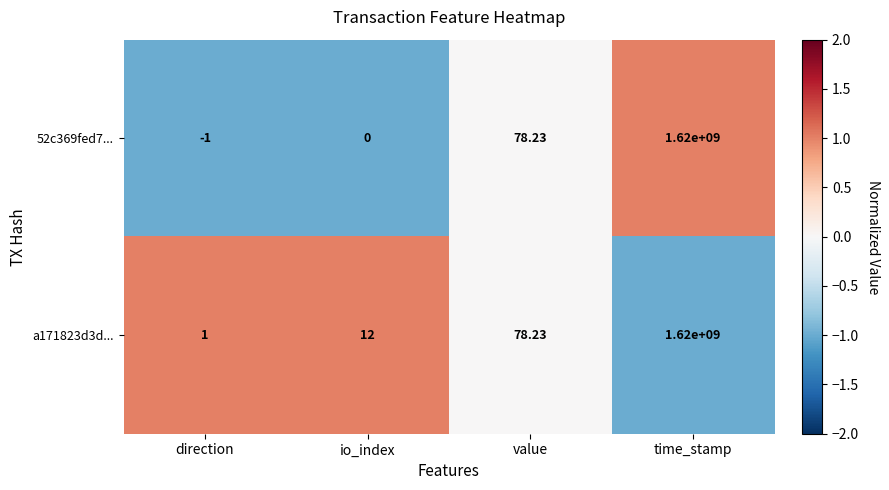

At which category is the sum across all series the highest?

time_stamp